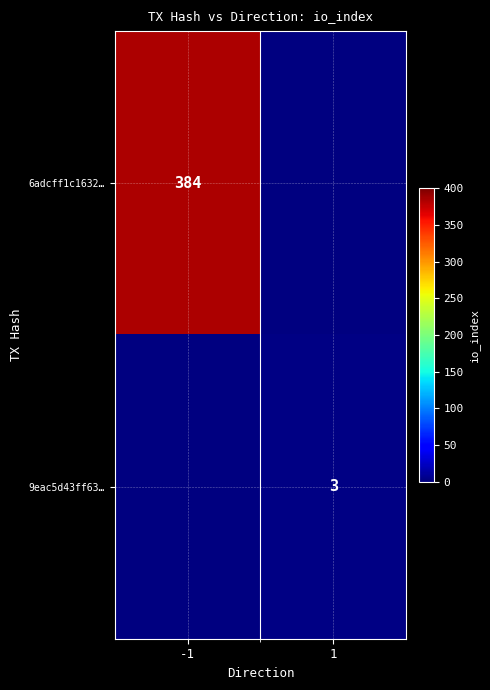

True or false: 6adcff1c1632… has a value of 384 at -1.

True